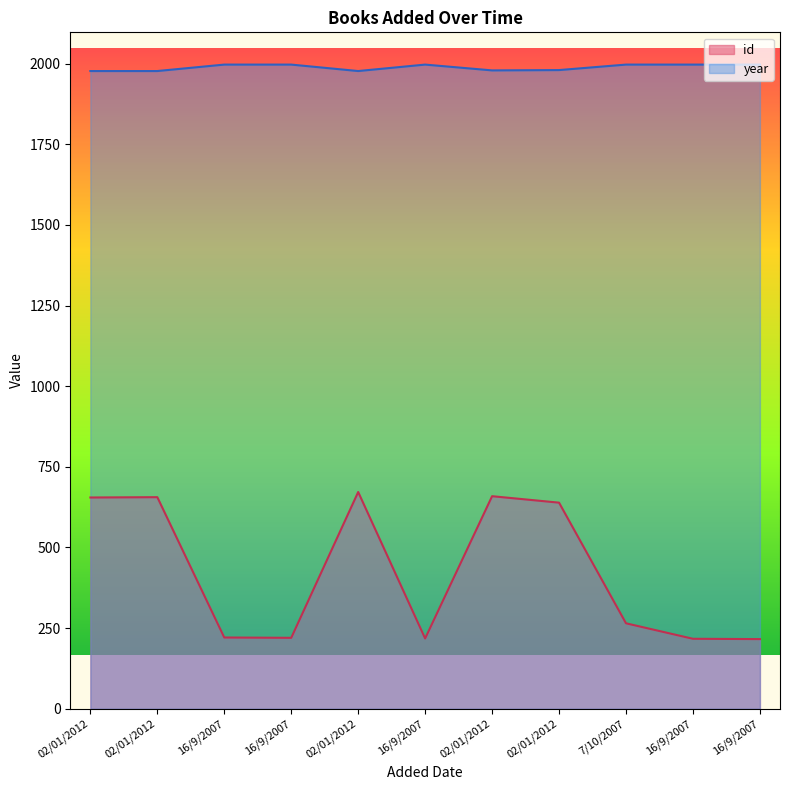

What is the highest value of the id series?

672